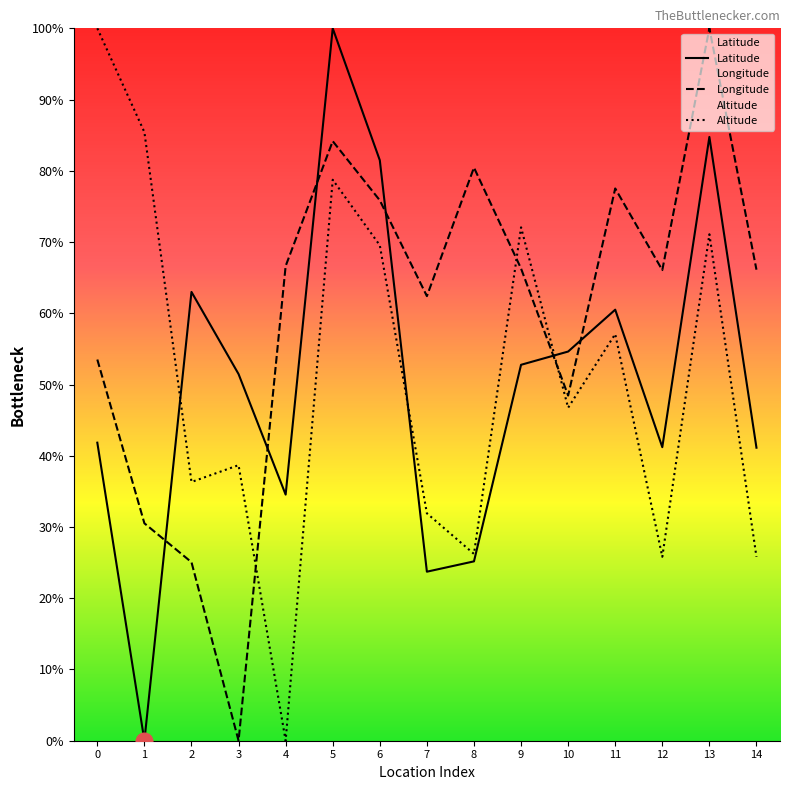

At which label does Longitude first exceed 66?

4